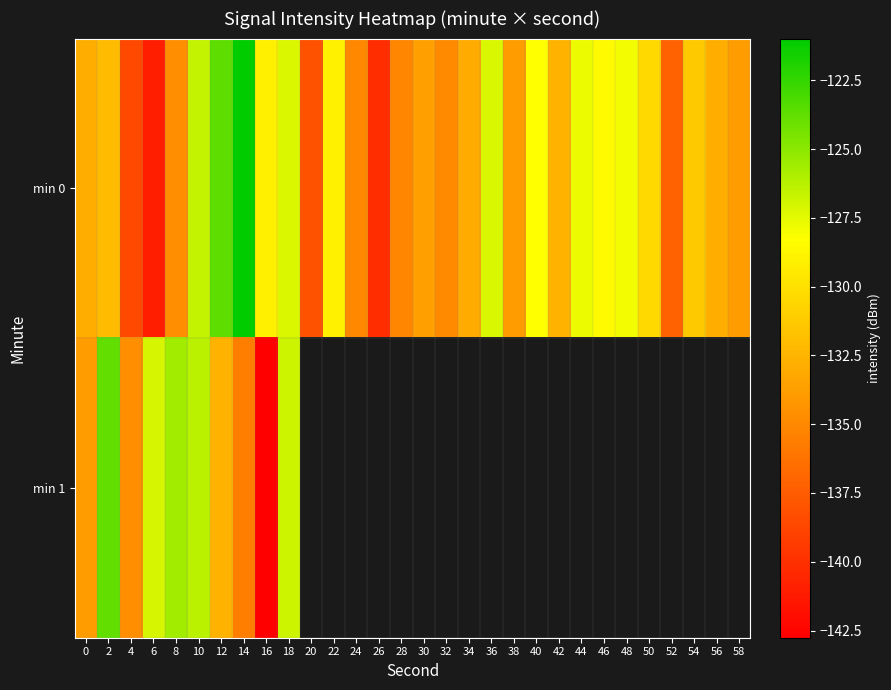

How many distinct data groups are displayed?

2